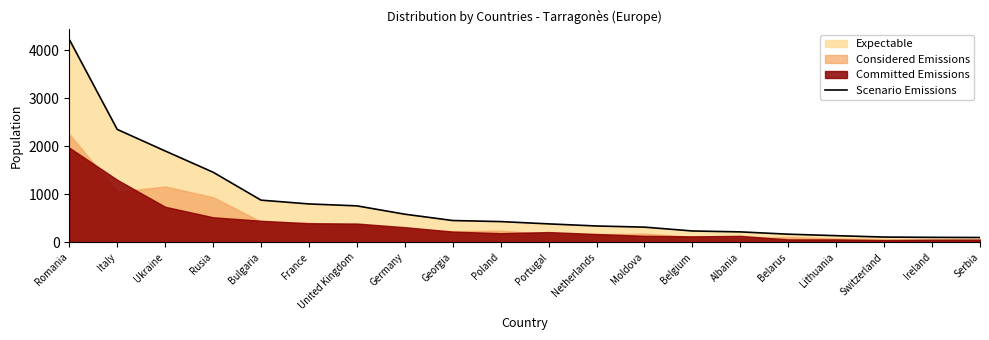

Which category has the highest value across all series?

Romania